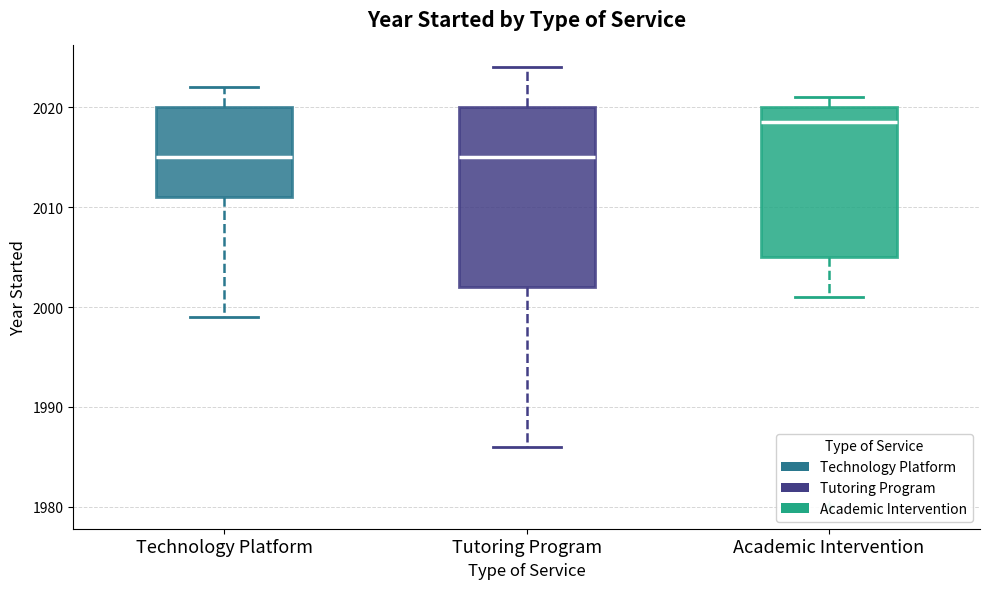

Reading left to right, transcribe this box plot: for each box, give where its median line is, the range the box spans, and where its two whiskers end, as read against the y-axis. The values are not printed on the chart, so give them approximately, as read against the axis.

Technology Platform: median 2015, box 2011 to 2020, whiskers 1999 to 2022
Tutoring Program: median 2015, box 2002 to 2020, whiskers 1986 to 2024
Academic Intervention: median 2019, box 2005 to 2020, whiskers 2001 to 2021